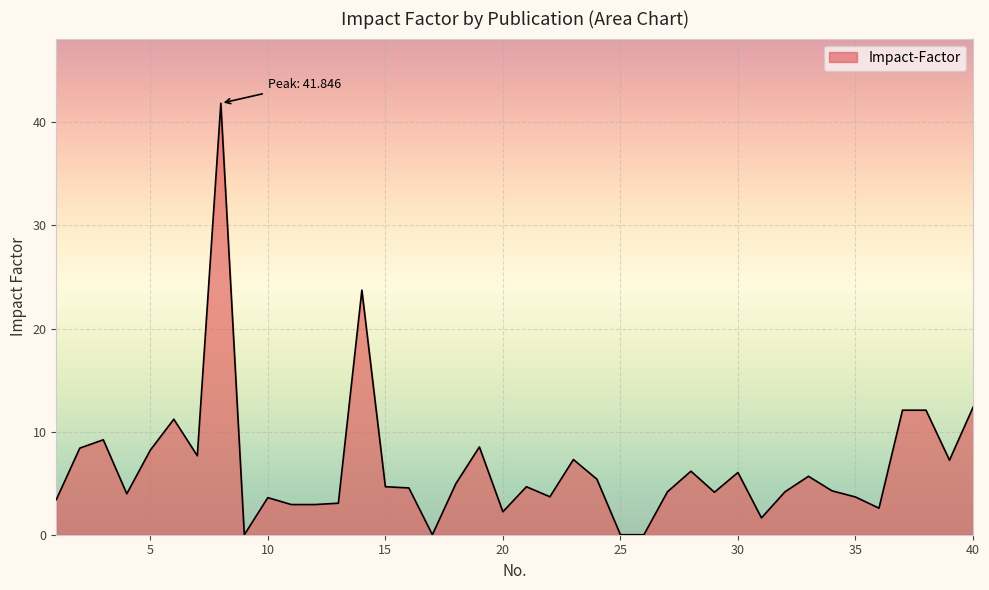

What is the difference between the maximum and minimum values?

41.8